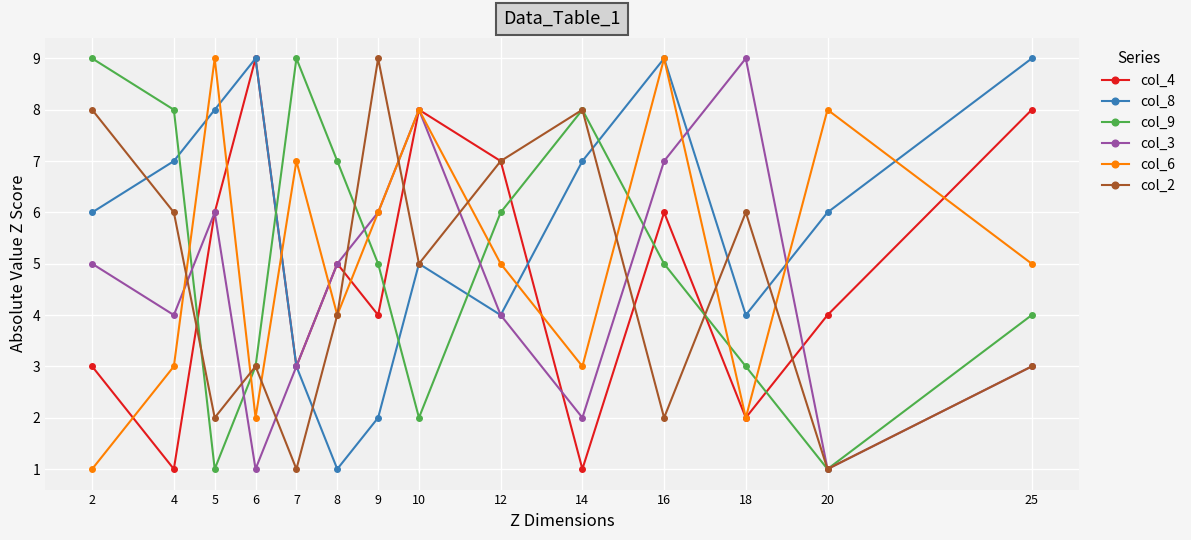

True or false: col_3 has a value of 1 at 2.

False